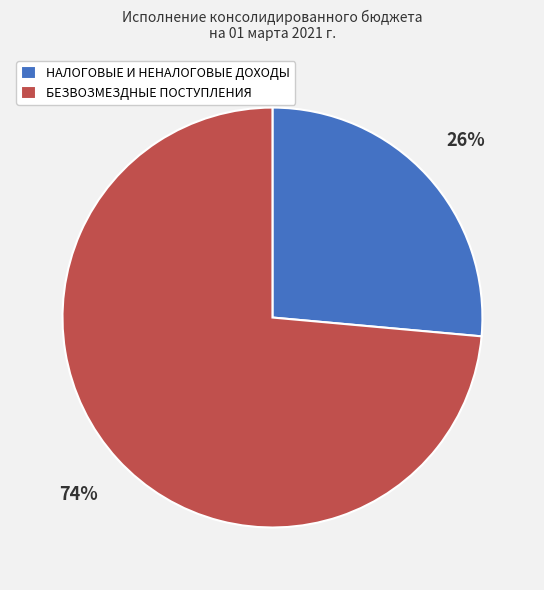

How many slices are in this pie chart?

2